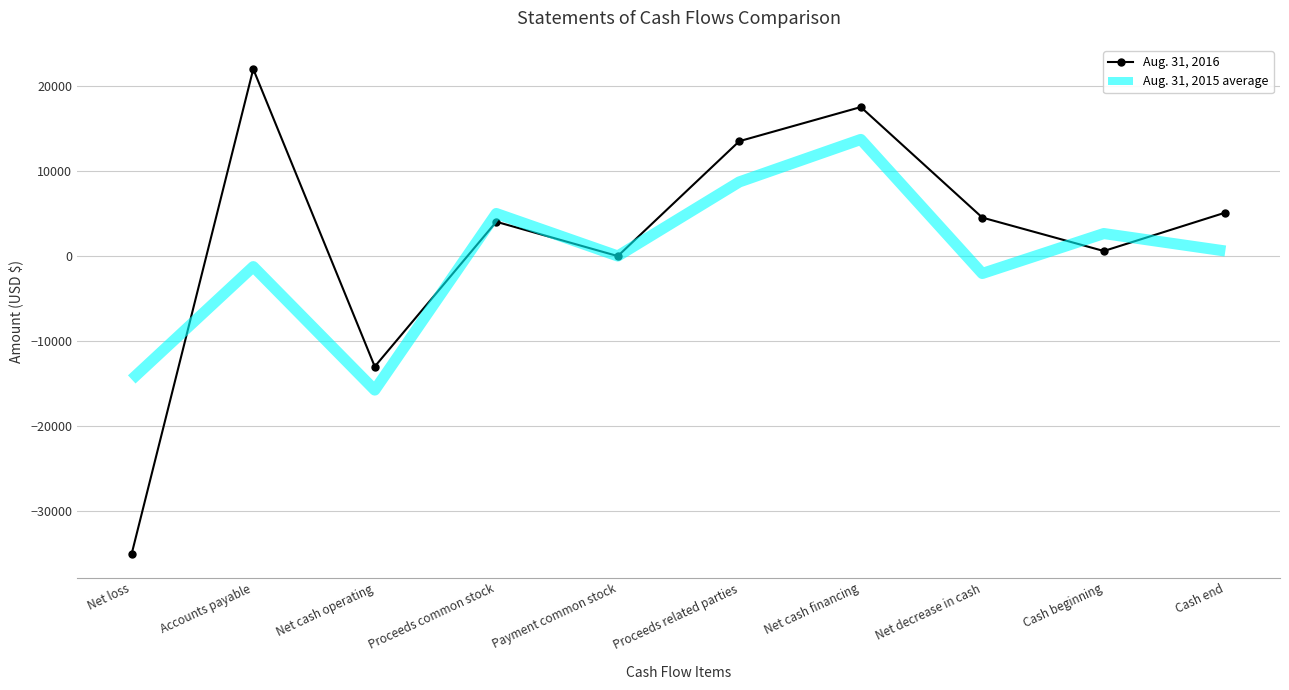

What is the difference between the highest and lowest values at Net loss?

20485